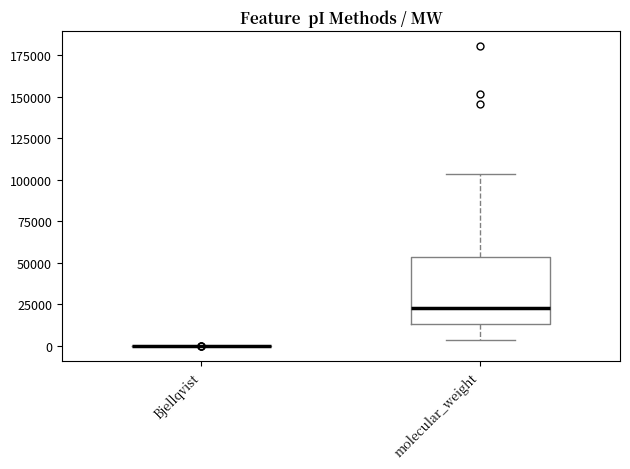

Reading left to right, transcribe this box plot: for each box, give where its median line is, the range the box spans, and where its two whiskers end, as read against the y-axis. The values are not printed on the chart, so give them approximately, as read against the axis.

Bjellqvist: box collapsed to a line at 0, whiskers 0 to 0
molecular_weight: median 25000, box 15000 to 55000, whiskers 5000 to 105000